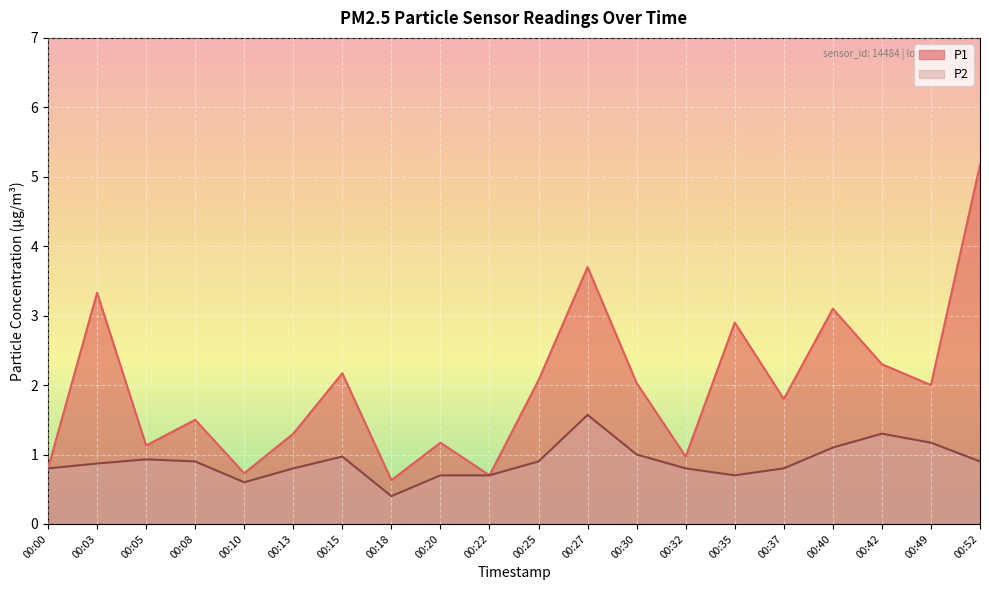

Reading right to left, list all the values displayed in this chart.

P1: 00:52=5.2	00:49=2.0	00:42=2.3	00:40=3.1	00:37=1.8	00:35=2.9	00:32=1.0	00:30=2.0	00:27=3.7	00:25=2.1	00:22=0.7	00:20=1.2	00:18=0.6	00:15=2.2	00:13=1.3	00:10=0.7	00:08=1.5	00:05=1.1	00:03=3.3	00:00=0.8
P2: 00:52=0.9	00:49=1.2	00:42=1.3	00:40=1.1	00:37=0.8	00:35=0.7	00:32=0.8	00:30=1.0	00:27=1.6	00:25=0.9	00:22=0.7	00:20=0.7	00:18=0.4	00:15=1.0	00:13=0.8	00:10=0.6	00:08=0.9	00:05=0.9	00:03=0.9	00:00=0.8